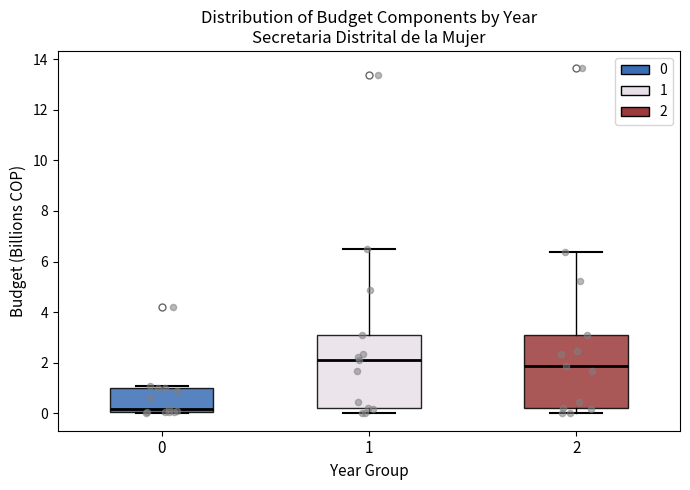

Which box's median line is the lowest?

0